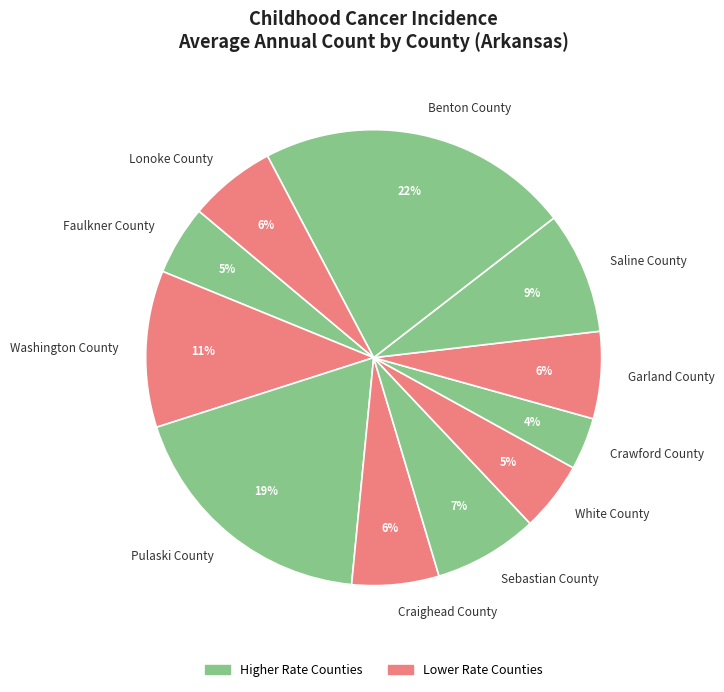

To the nearest percent, what is the difference between the Benton County and Faulkner County slice percentages?

17%